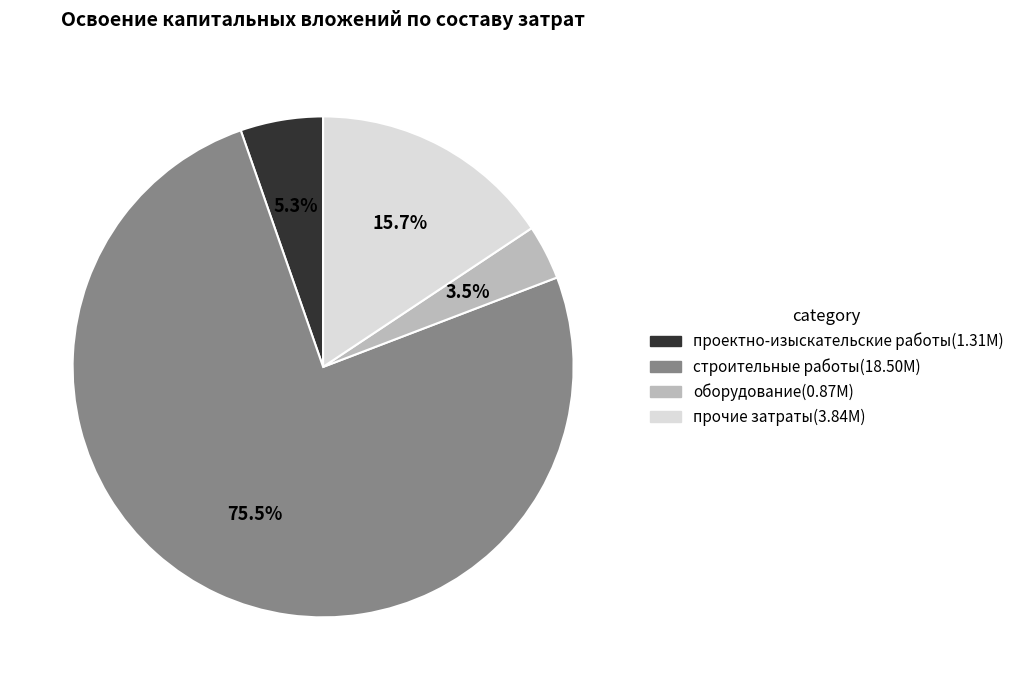

Rank the categories by value from lowest to highest.

оборудование, проектно-изыскательские работы, прочие затраты, строительные работы